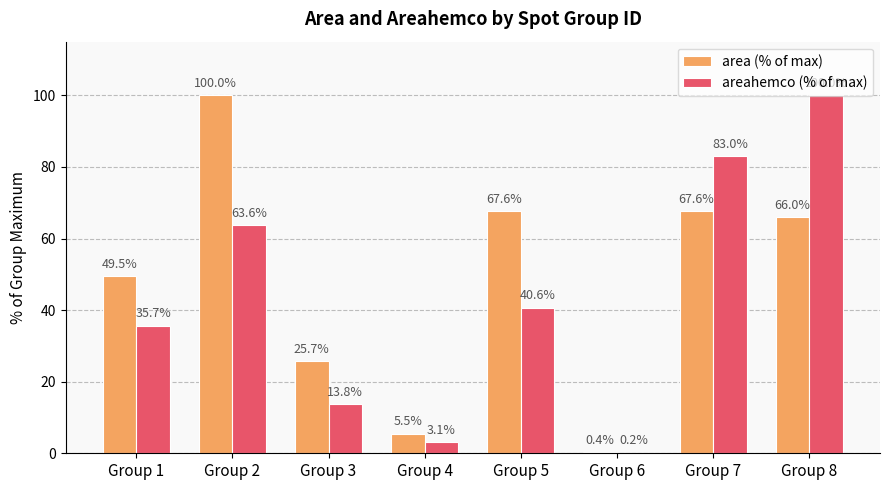

What is the sum of the area (% of max) values at Group 3 and Group 5?

93.3